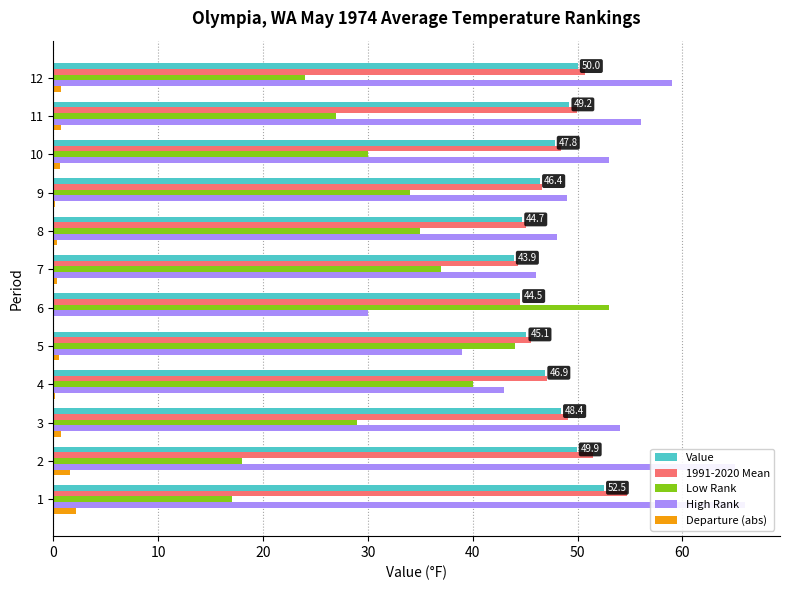

Reading left to right, extract all data points from this chart.

Value: 52.5	49.9	48.4	46.9	45.1	44.5	43.9	44.7	46.4	47.8	49.2	50.0
1991-2020 Mean: 54.7	51.5	49.1	47.1	45.6	44.5	44.3	45.1	46.6	48.4	49.9	50.7
Low Rank: 17.0	18.0	29.0	40.0	44.0	53.0	37.0	35.0	34.0	30.0	27.0	24.0
High Rank: 66.0	65.0	54.0	43.0	39.0	30.0	46.0	48.0	49.0	53.0	56.0	59.0
Departure (abs): 2.2	1.6	0.7	0.2	0.5	0.0	0.4	0.4	0.2	0.6	0.7	0.7